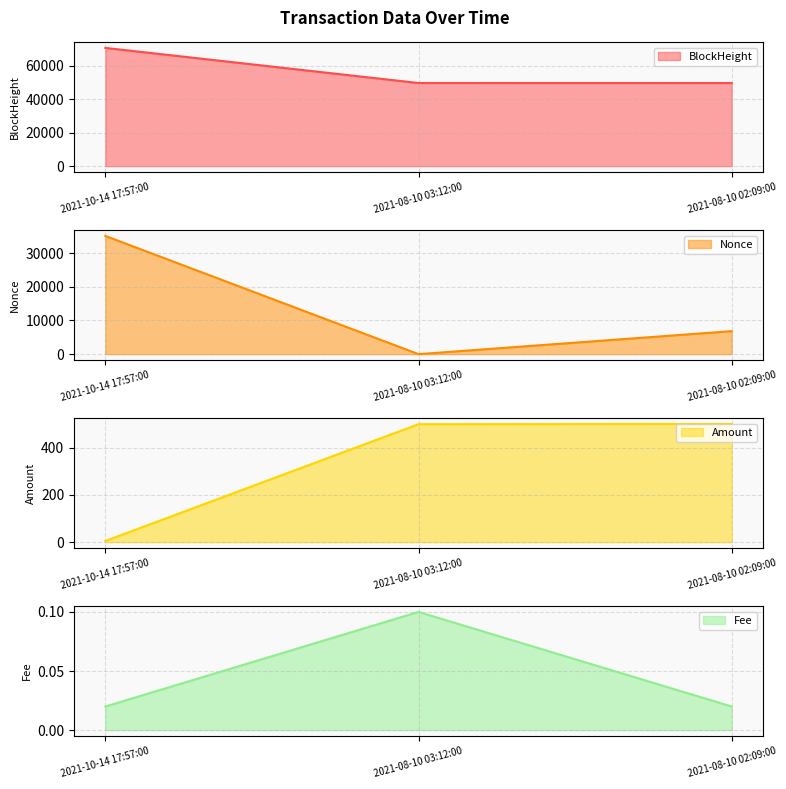

Where does the Amount series first go above 499?

2021-08-10 03:12:00